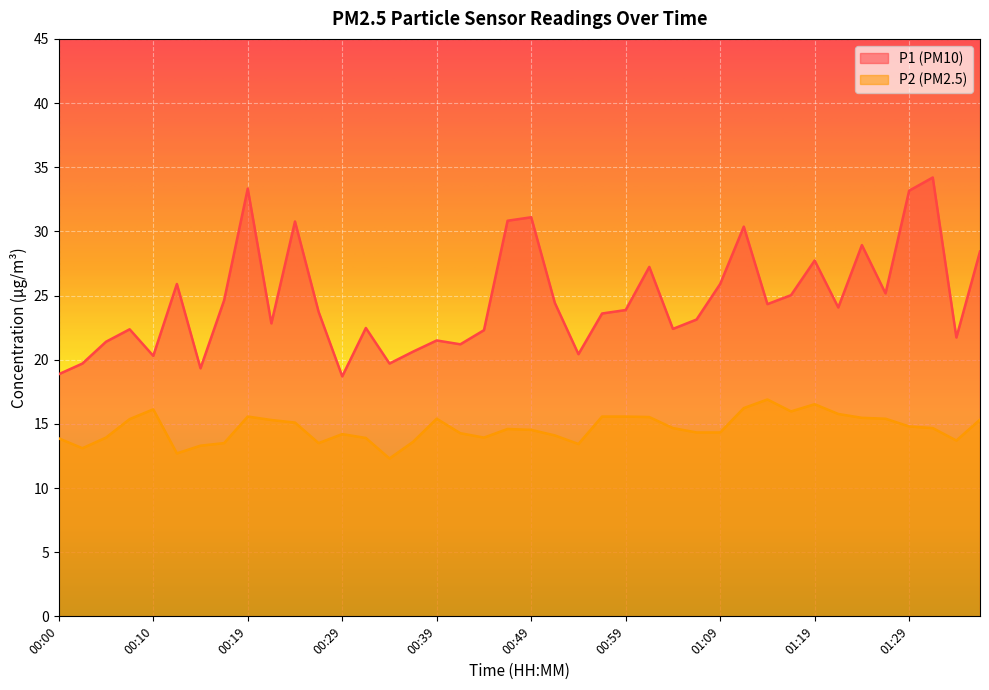

How many lines are shown in the chart?

2